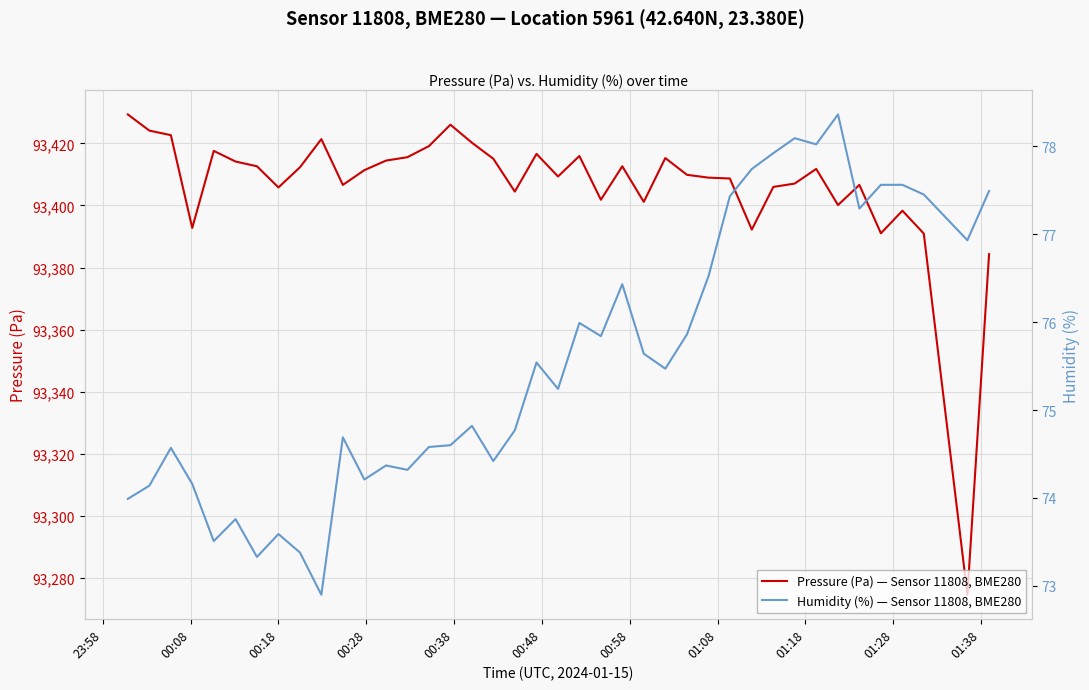

At which category is the sum across all series the highest?

23:58